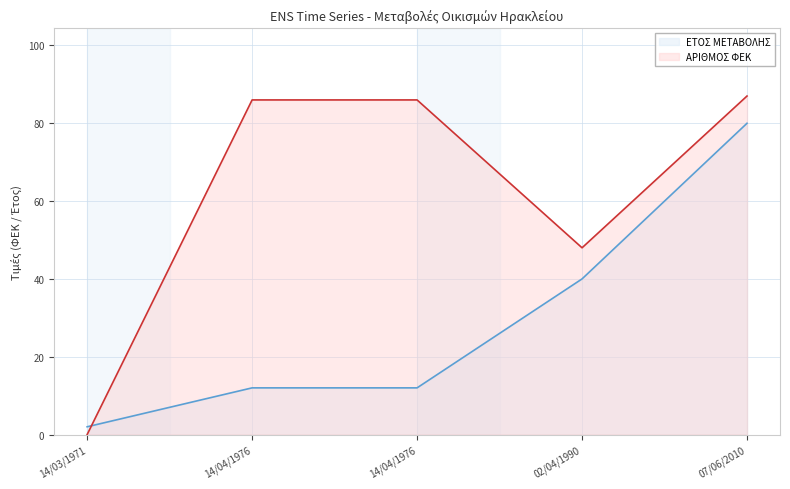

At which label does ΑΡΙΘΜΟΣ ΦΕΚ first exceed 86?

07/06/2010